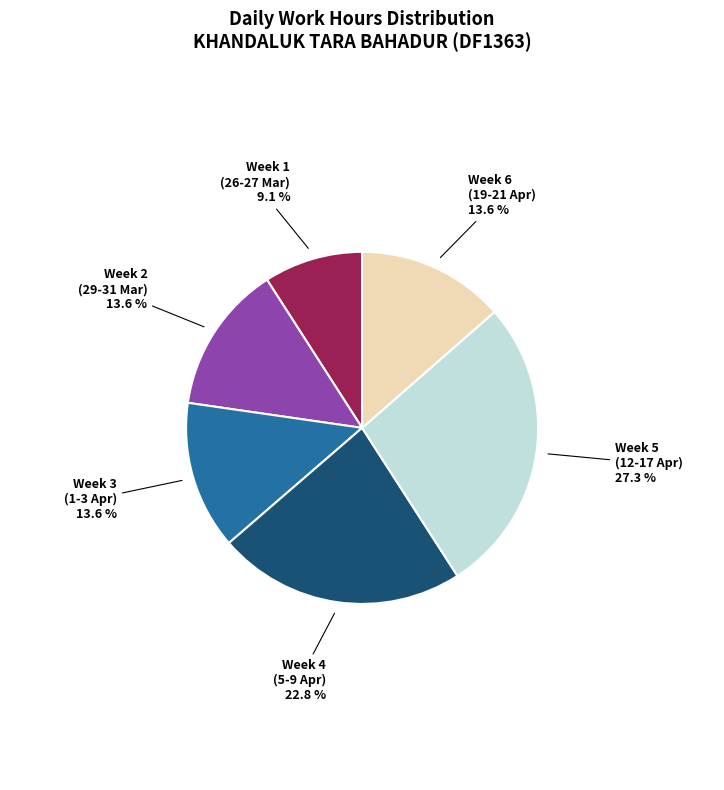

Is there a majority slice in this chart?

No